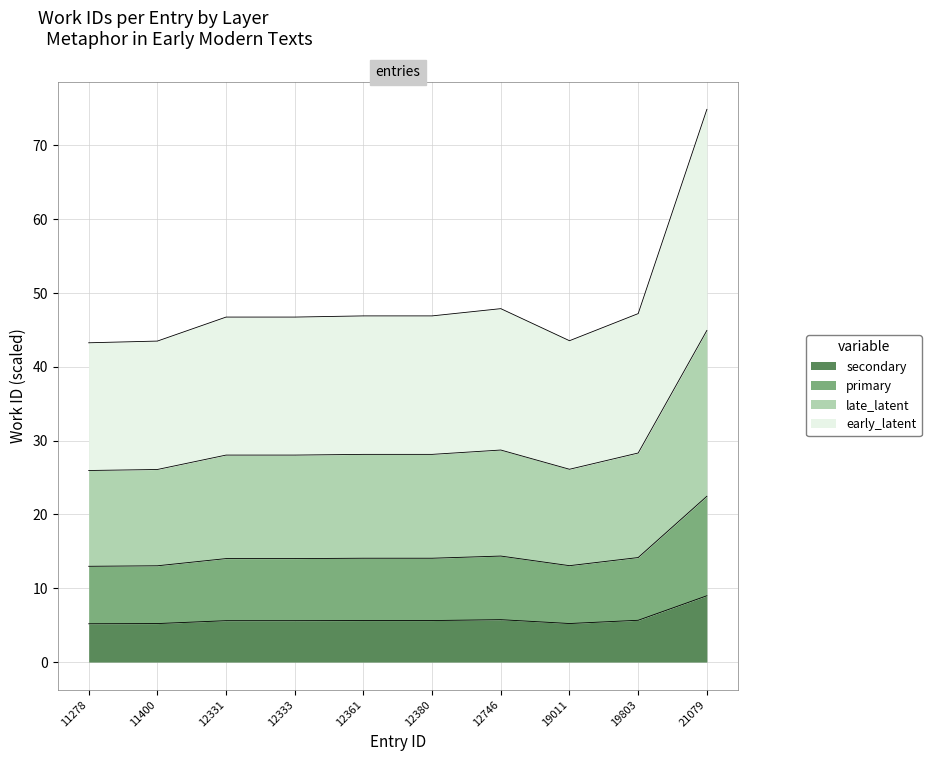

Reading right to left, transcribe all the data shown in this chart.

74.8	47.2	43.5	47.9	46.9	46.9	46.7	46.7	43.5	43.2